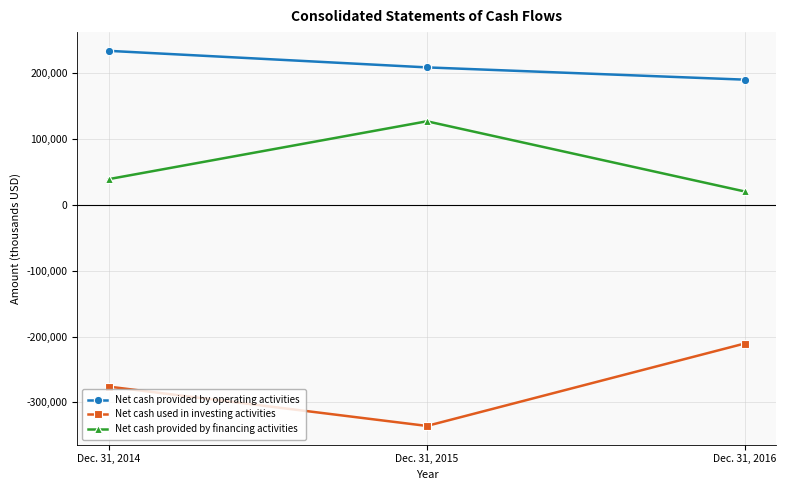

Is this an area chart (filled region under the line)?

No